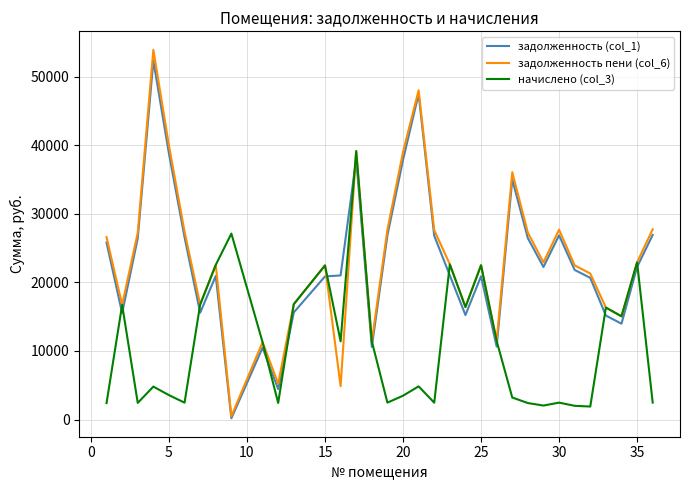

What is the difference between the maximum and second lowest values in the начислено (col_3) series?

37131.8